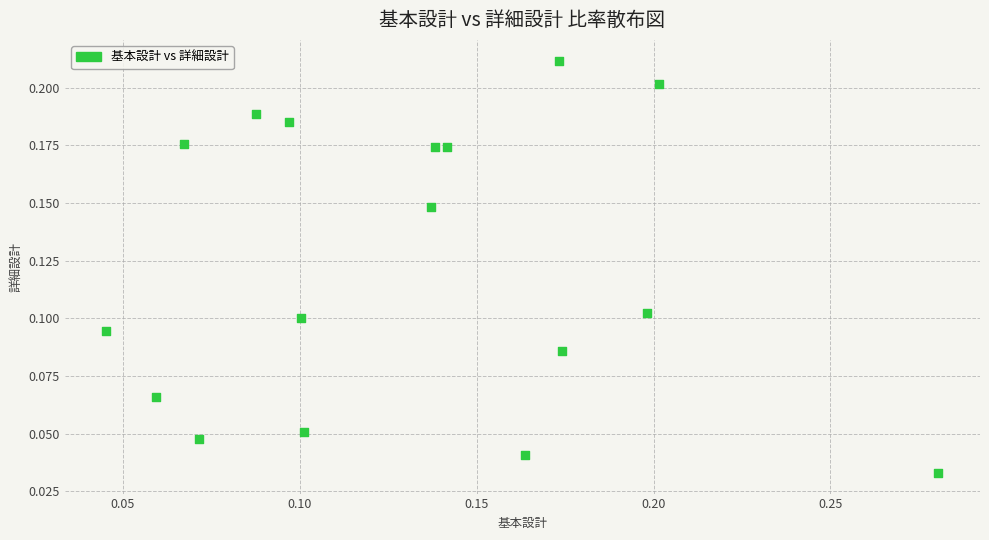

Count the number of points in this scatter plot.

17